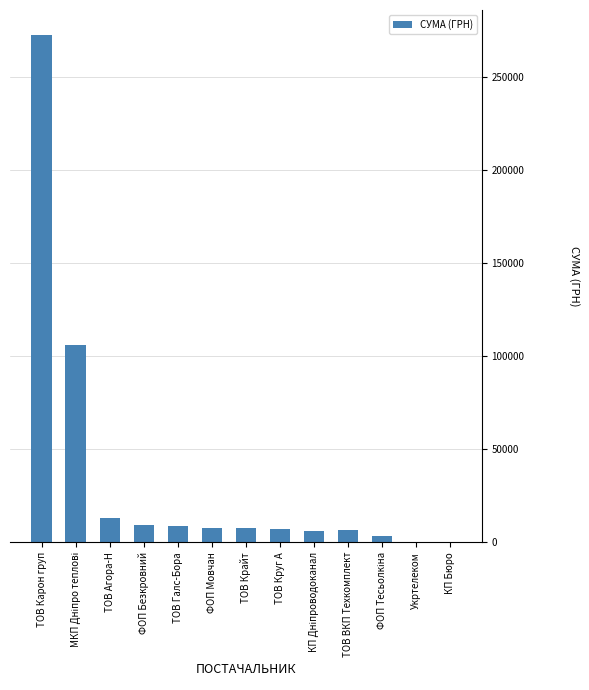

What is the maximum value shown in the chart?

272422.2